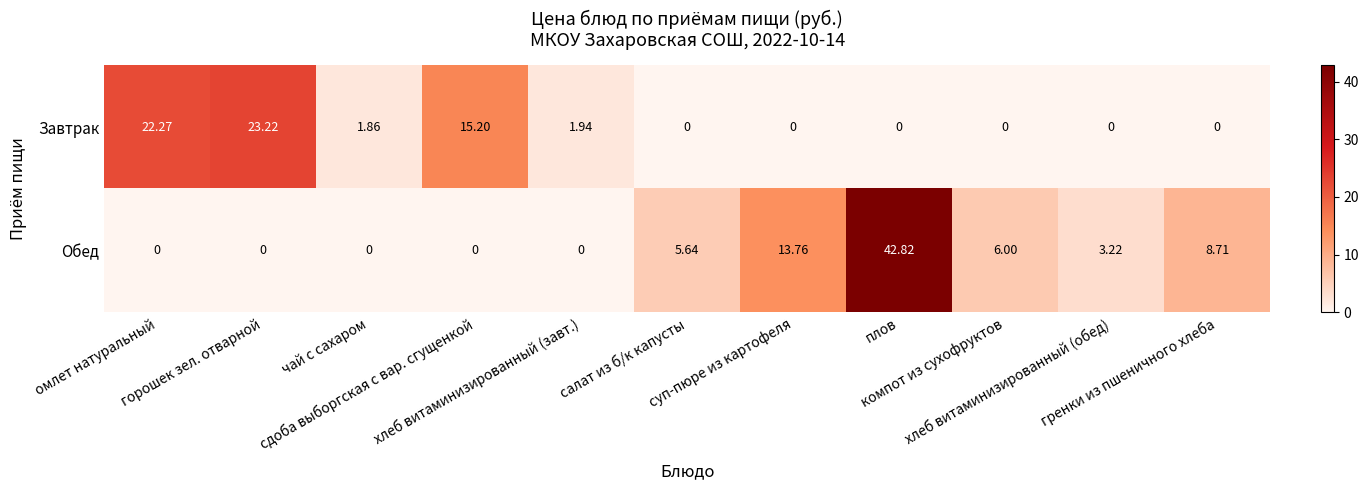

List the series in order of their overall mean, highest first.

Обед, Завтрак